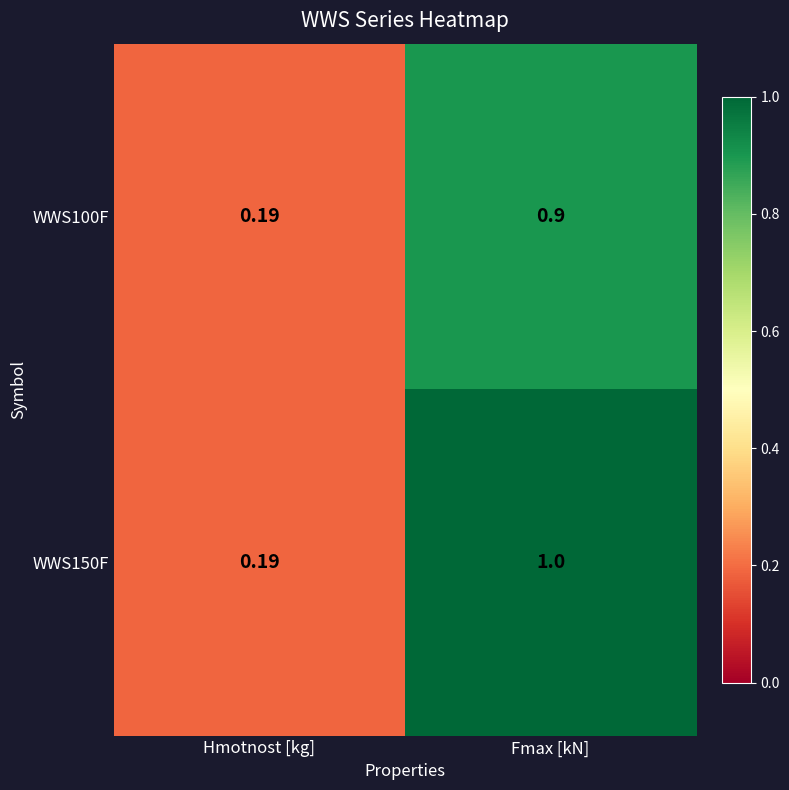

At which label does WWS150F reach its peak?

Fmax [kN]